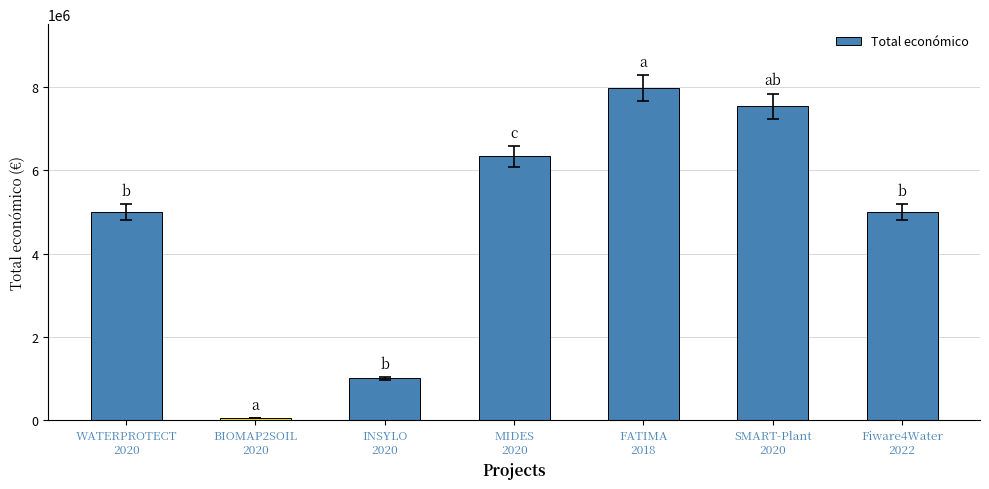

Reading left to right, transcribe all the data shown in this chart.

4997006	50000	1005113	6328164	7966697	7536300	4997945